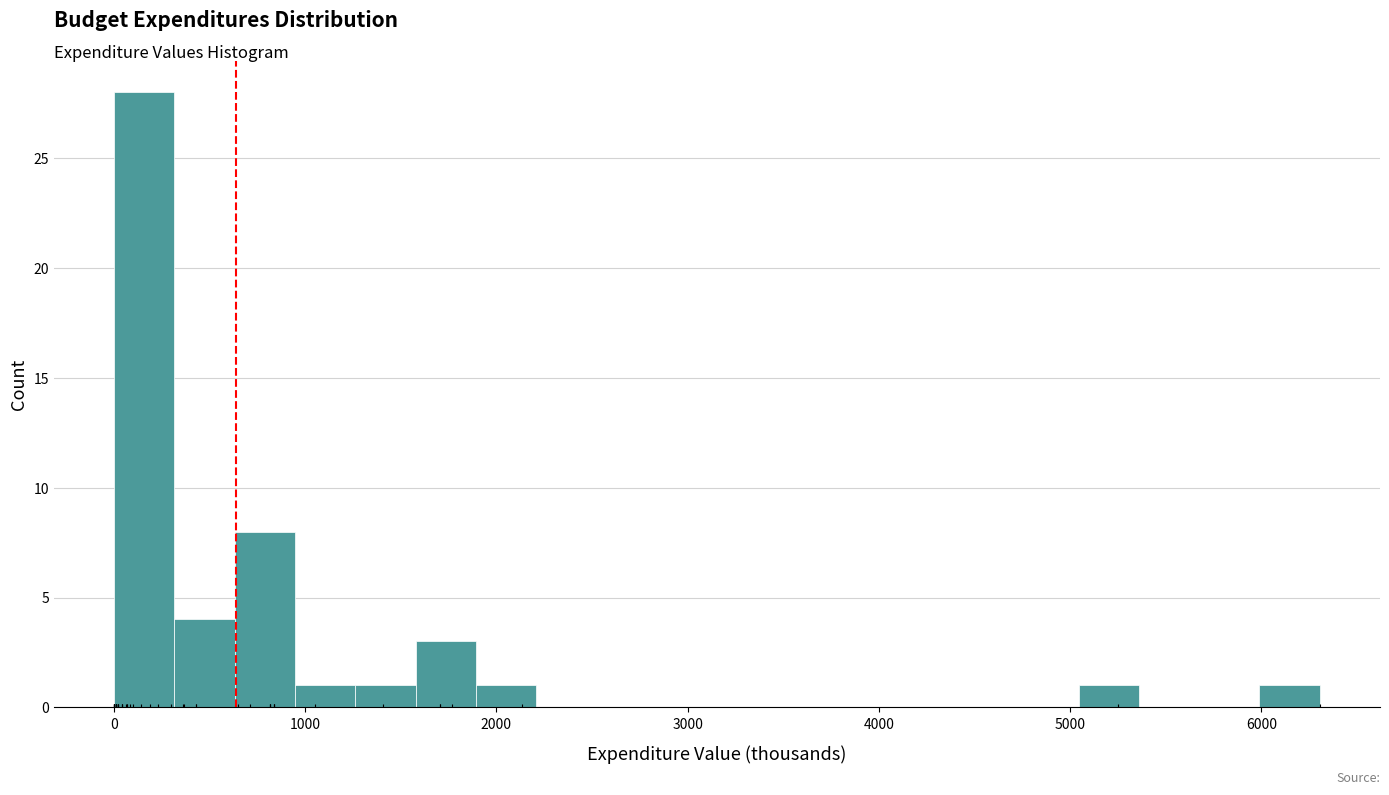

Around what value on the x-axis is the tallest bar? Give the approximate position of its centre, as read against the axis.

200